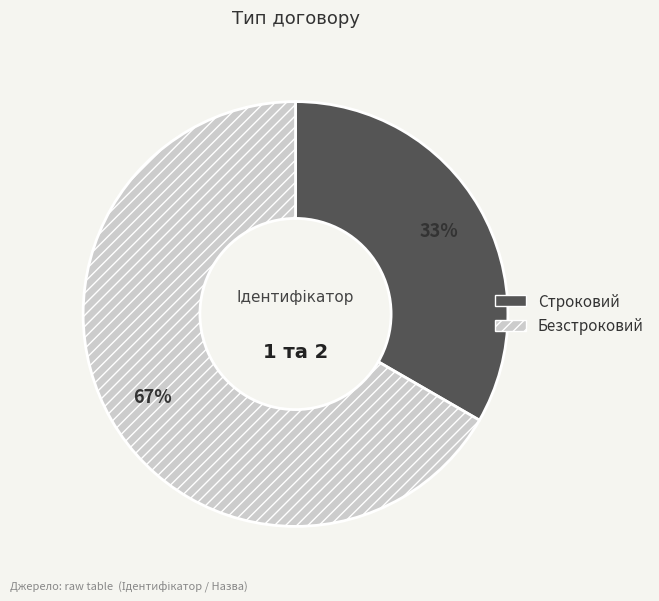

To the nearest percent, what is the combined percentage of Строковий and Безстроковий?

100%